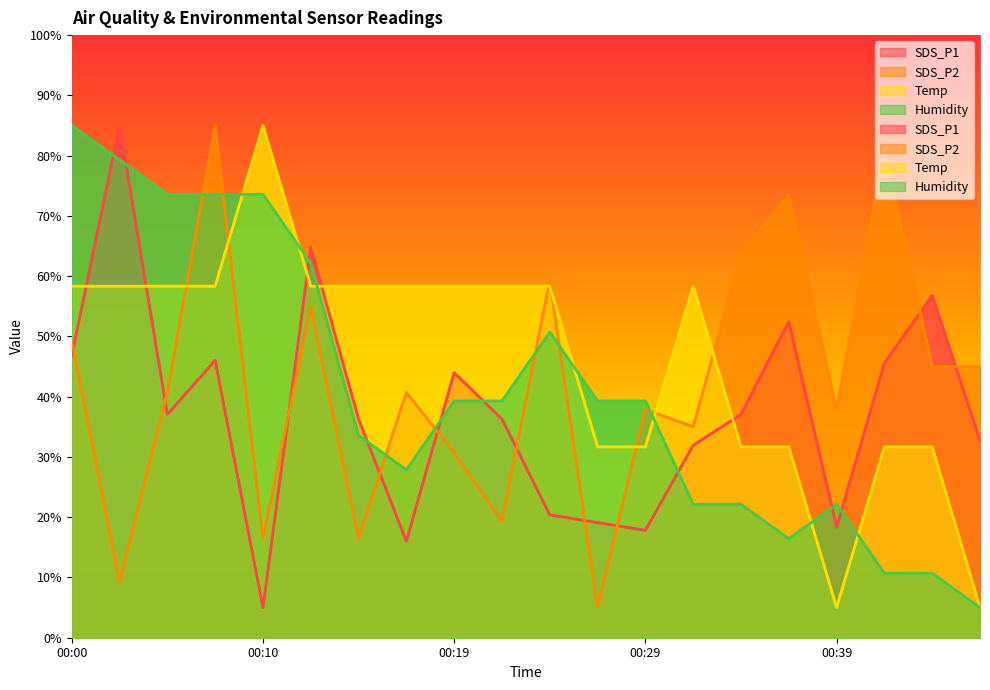

What is the value of the Temp point at the 3rd from the left?

58.3